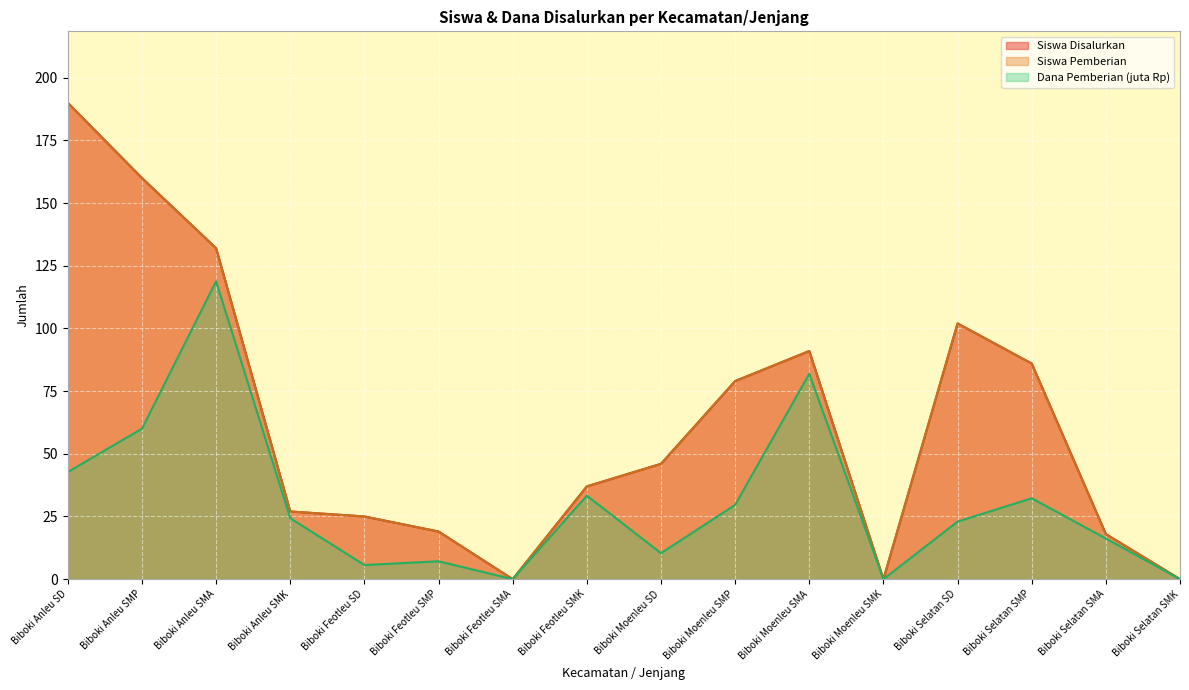

Is it true that Siswa Disalurkan equals 132.3 at Biboki Moenleu SMA?

False